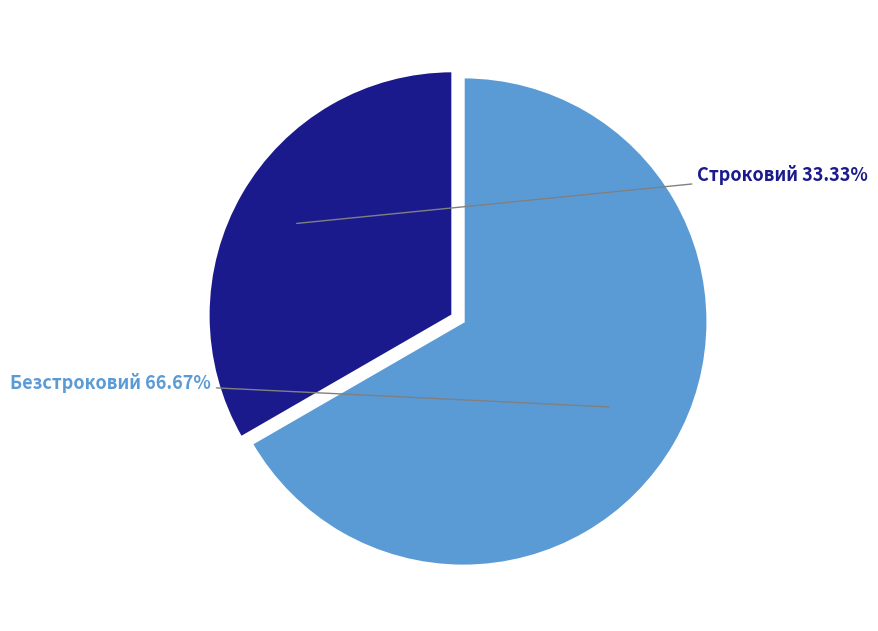

Rank the categories by value from highest to lowest.

Безстроковий, Строковий